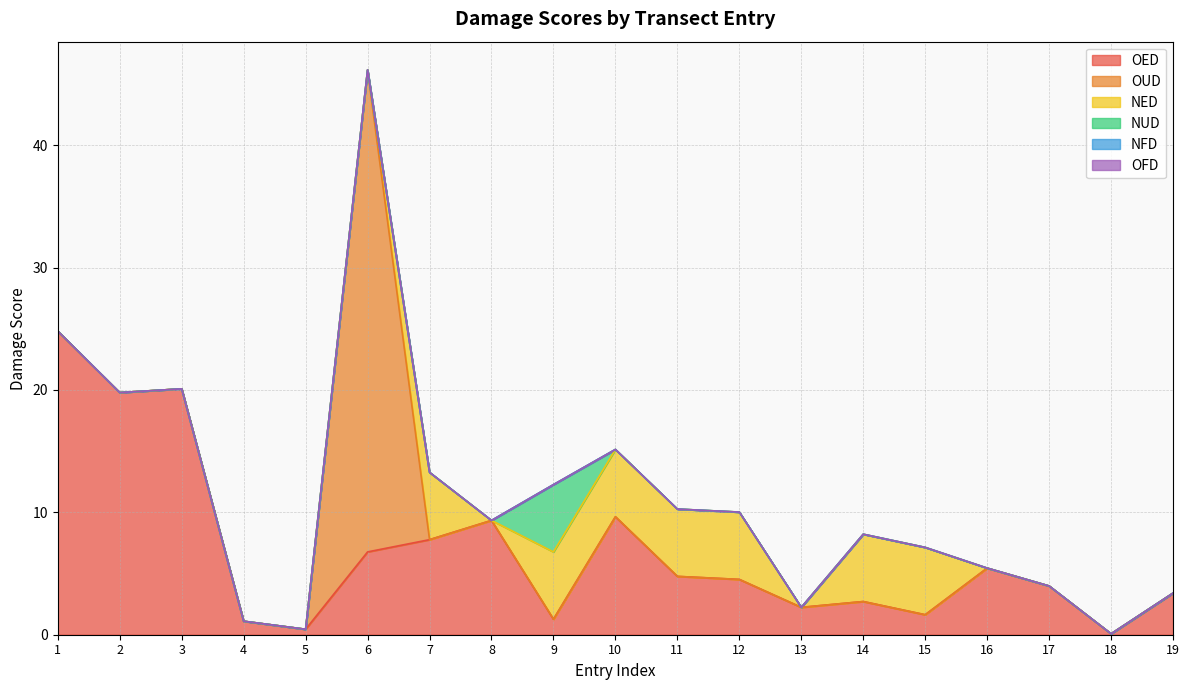

The value of OED at 11 is 4.8. True or false?

True